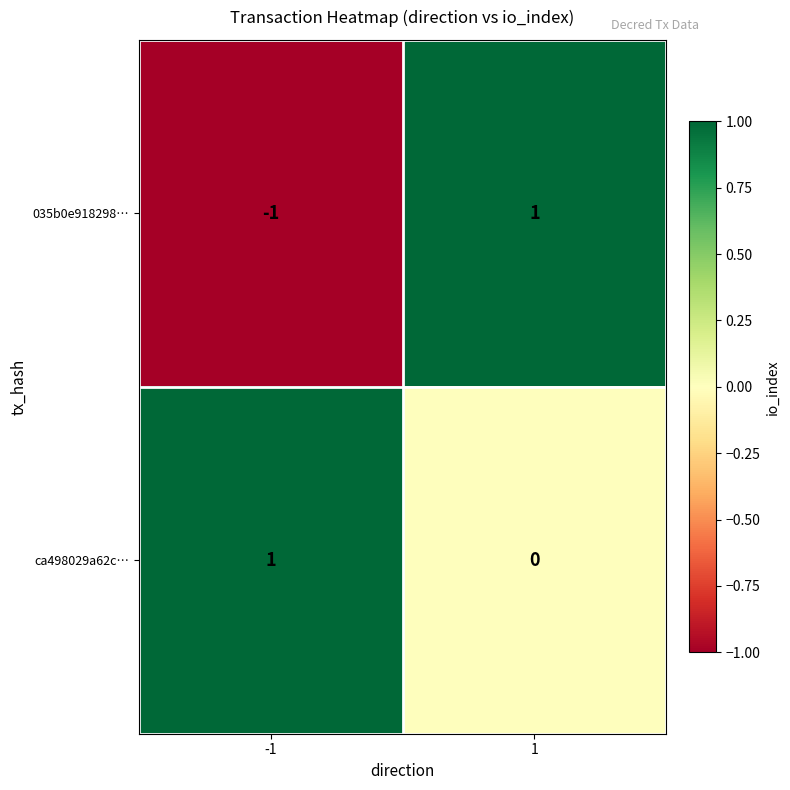

Reading left to right, list all the values displayed in this chart.

035b0e918298…: -1	1
ca498029a62c…: 1	0